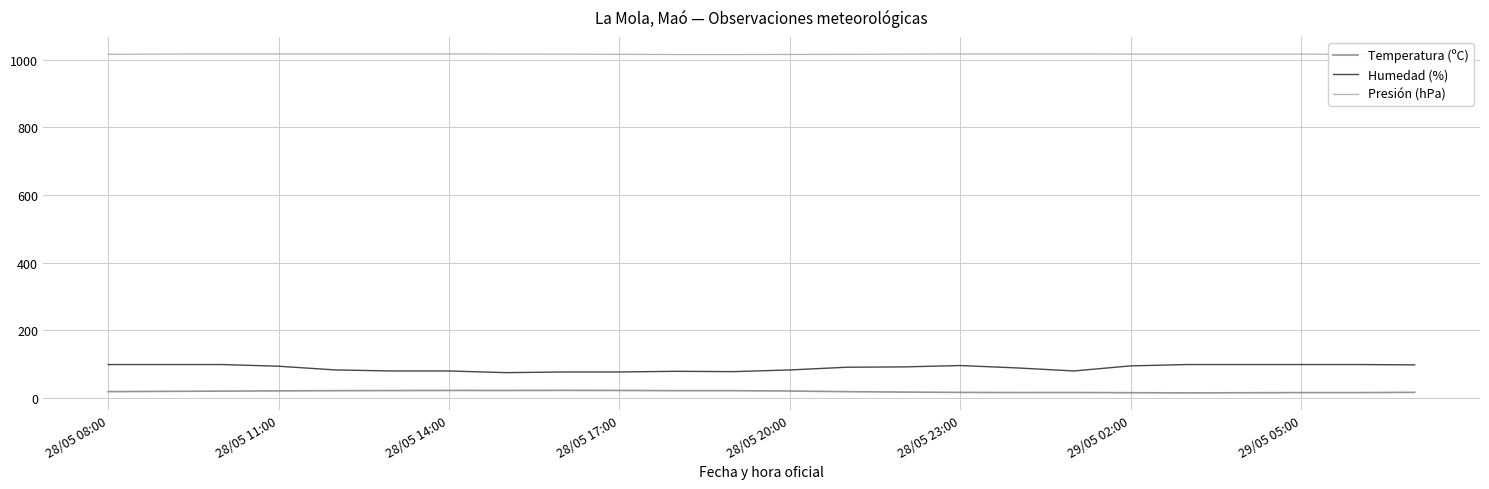

Which series has the largest range (max minus min)?

Humedad (%)